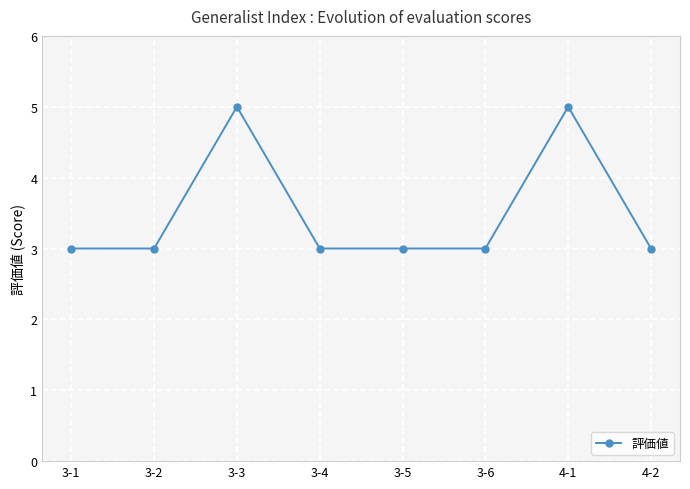

What is the maximum value shown in the chart?

5